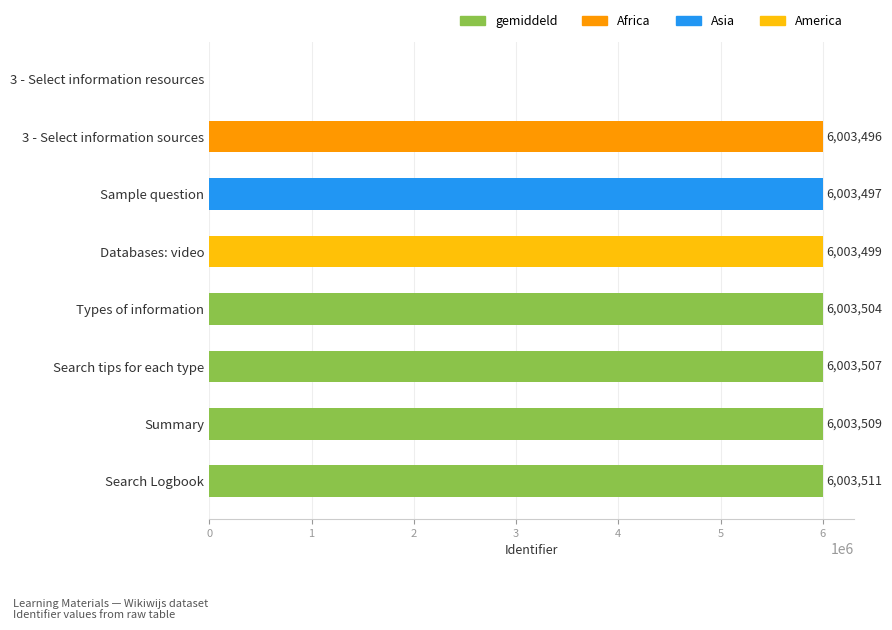

Are the bars horizontal?

Yes